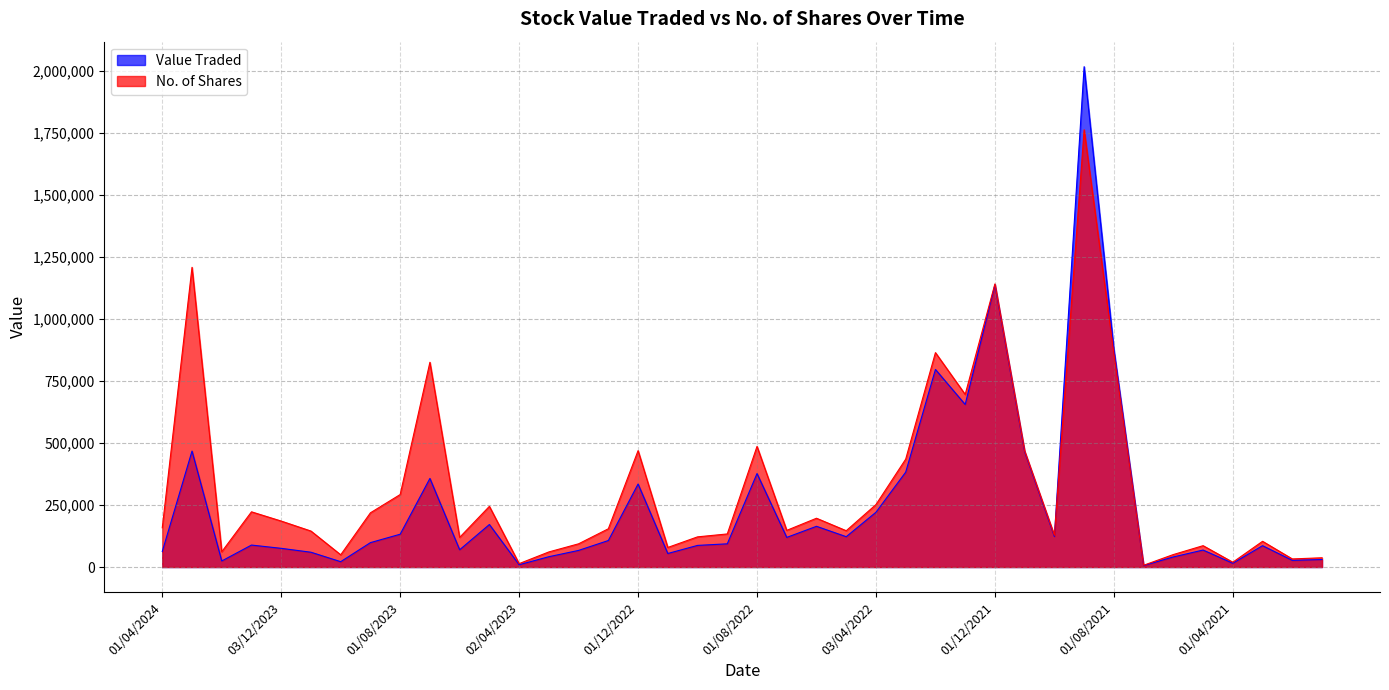

What is the maximum value for No. of Shares?

1763675